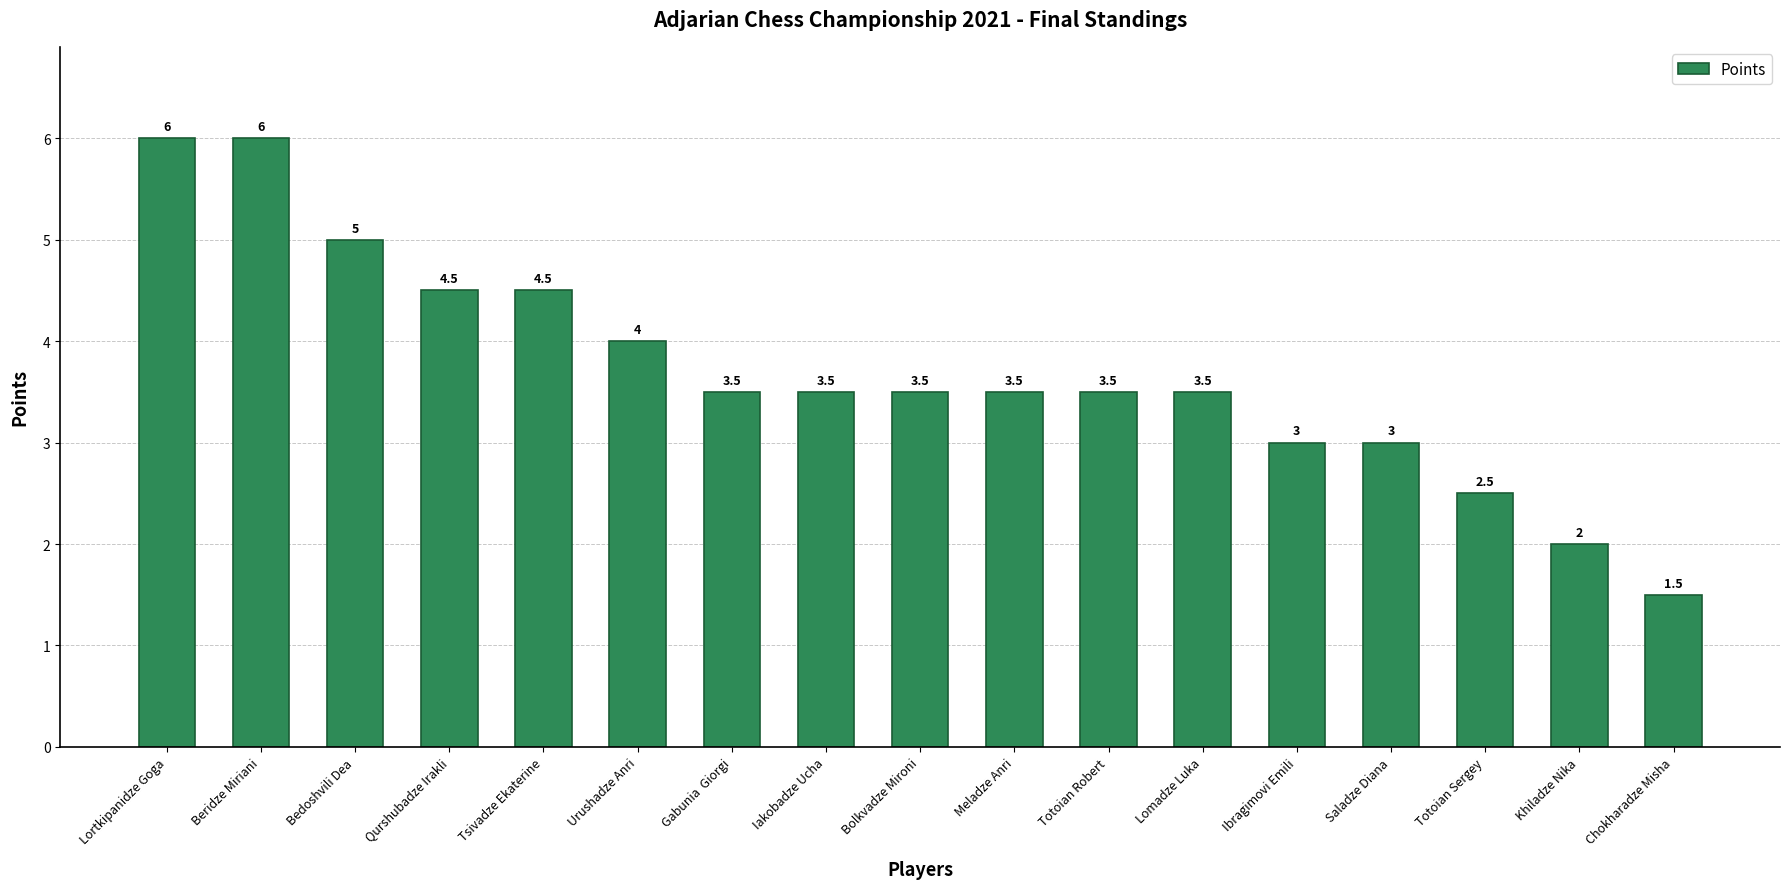

What is the difference between the maximum and minimum values?

4.5